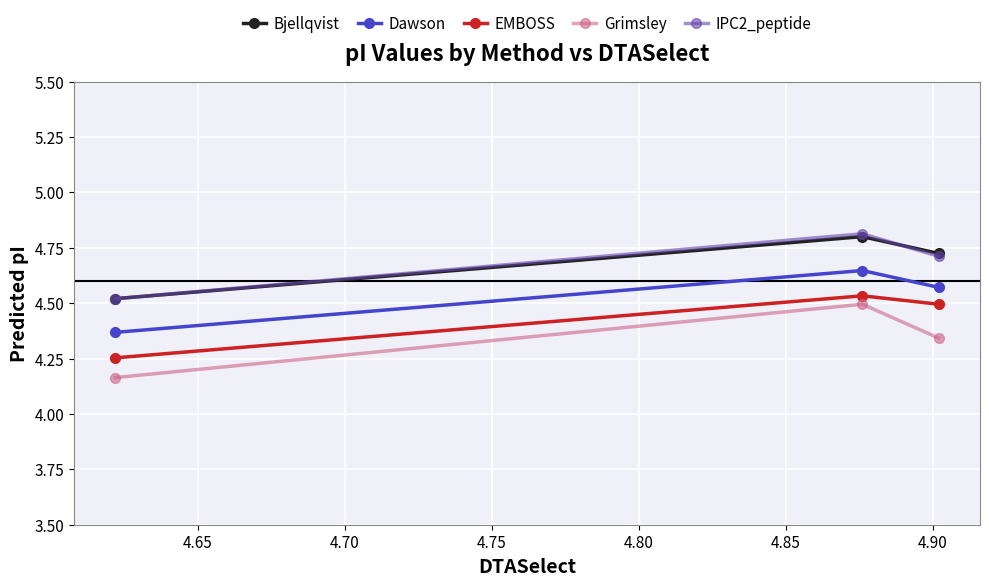

At how many categories does at least one series exceed 4?

3